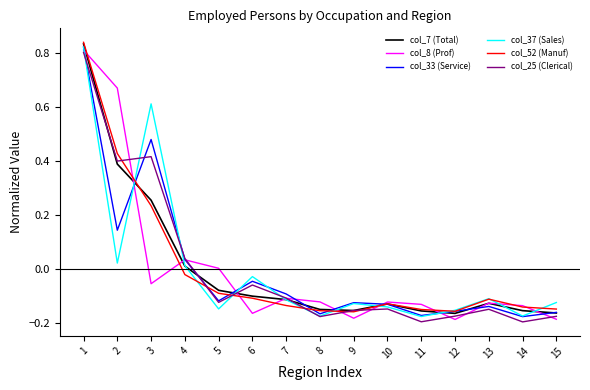

Where is the first local maximum for col_37 (Sales)?

3